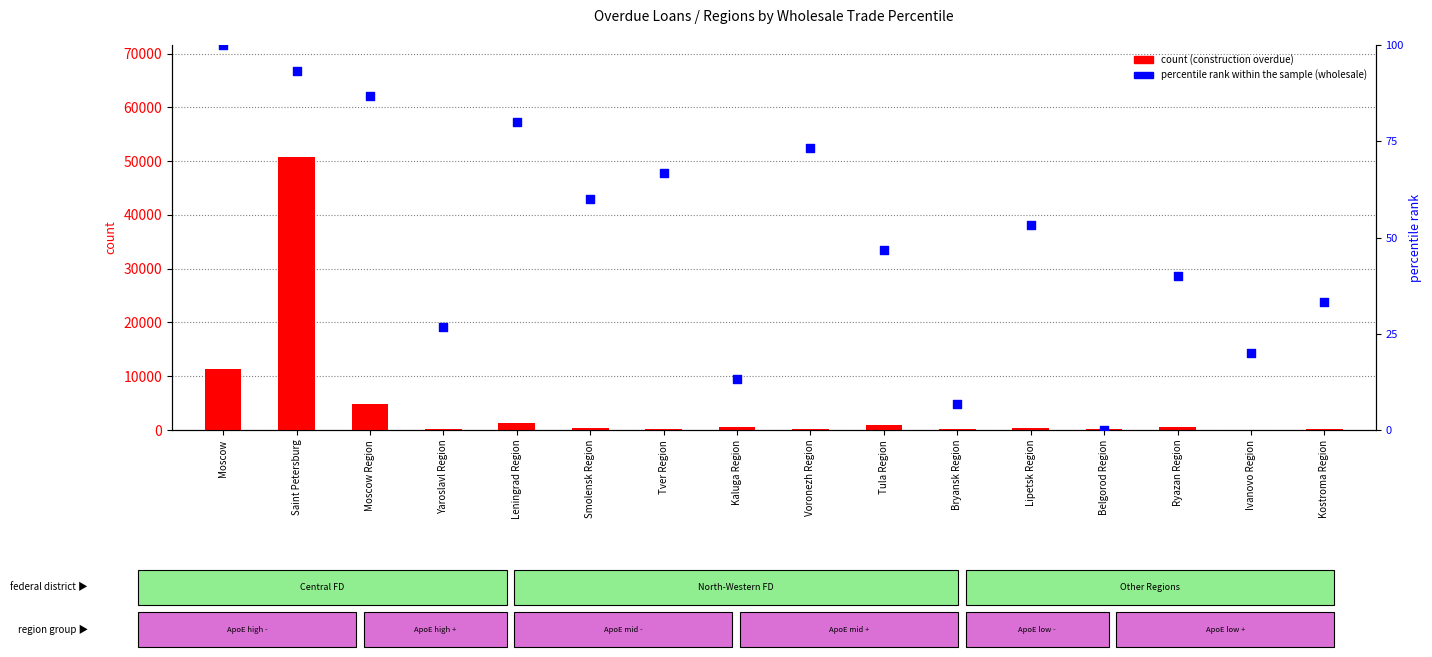

Which series contains the highest Y value?

count